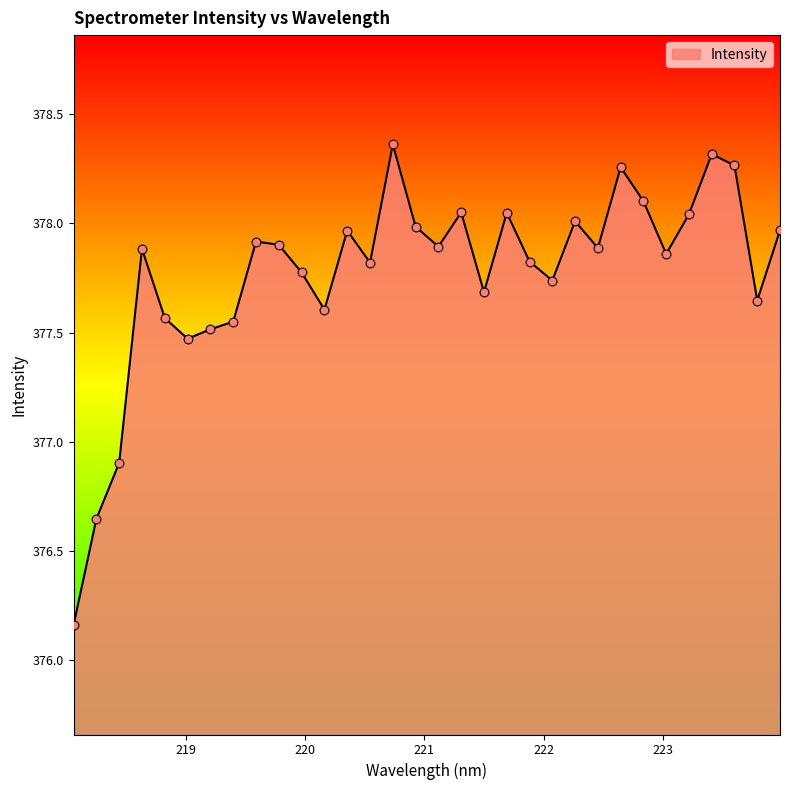

What is the difference between the maximum and minimum values?

2.2